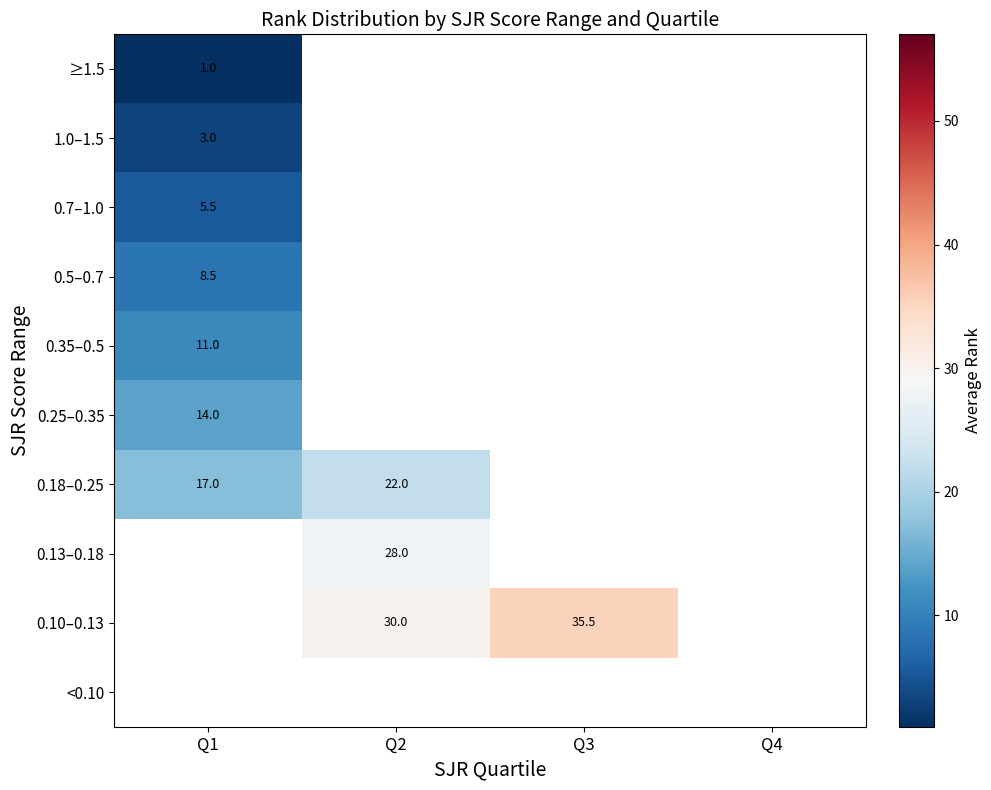

How many categories are shown in the chart?

4